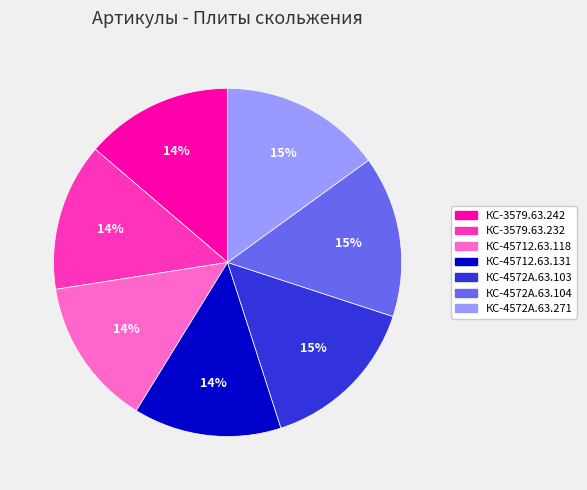

Is it true that КС-4572А.63.271 is 15% of the pie?

True